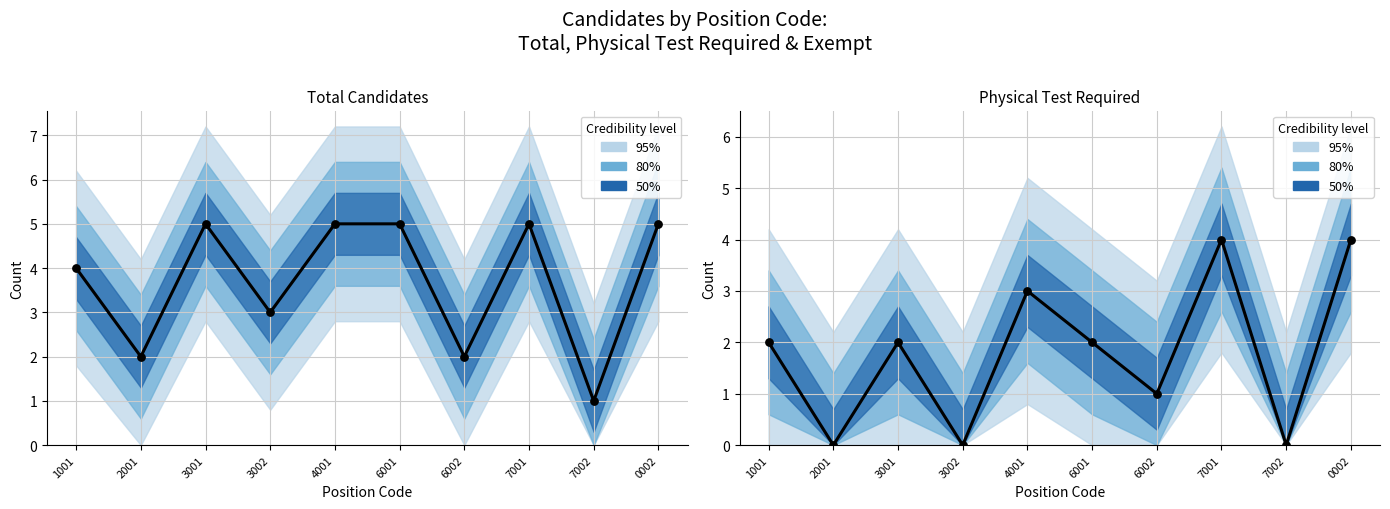

Which series has the largest Y range (max minus min)?

Total Candidates